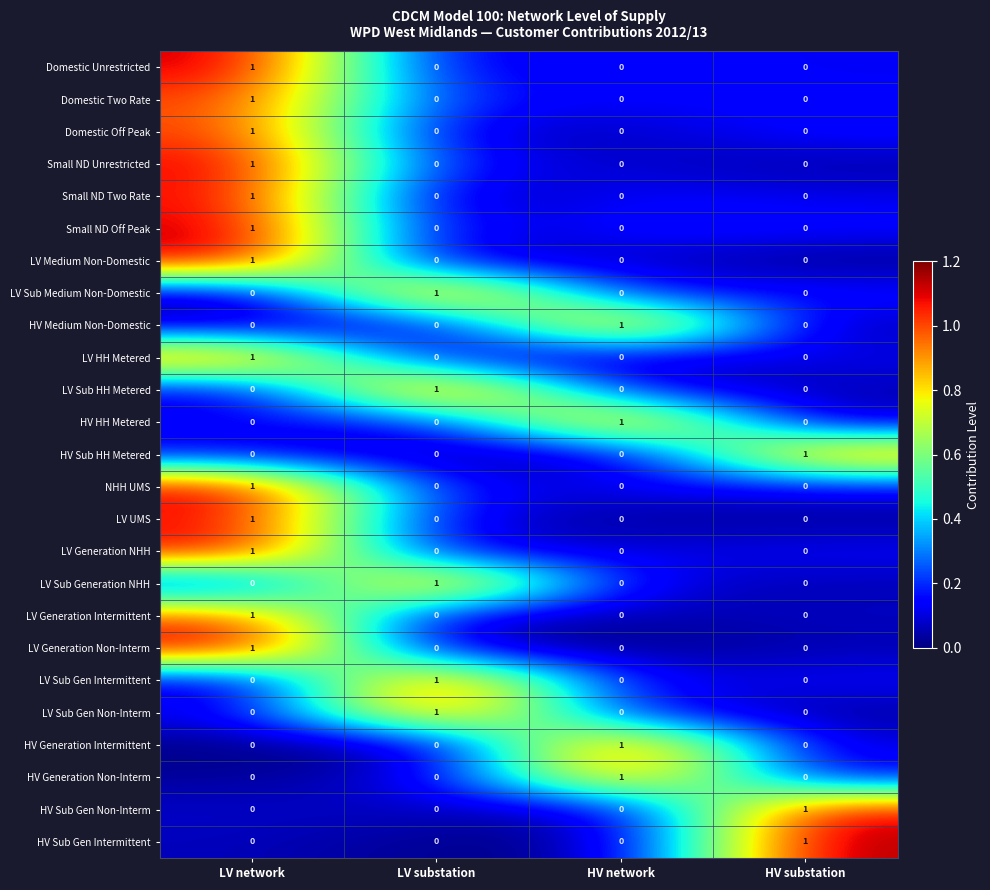

What is the total value across all series at HV substation?

3